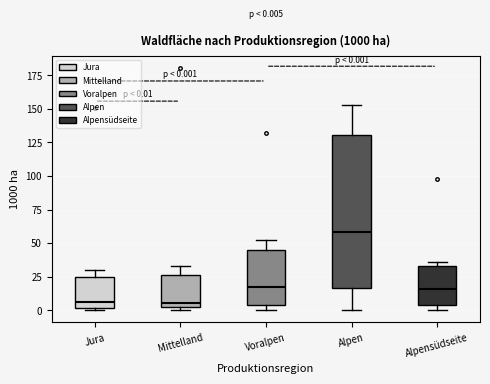

Comparing the boxes themselves (not the whiskers), which one is the tallest?

Alpen